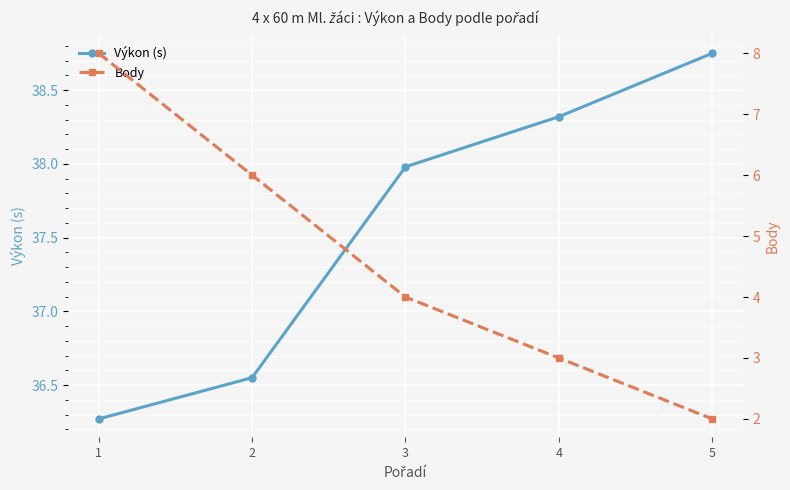

What is the value of the Výkon (s) point at the 3rd from the left?

38.0